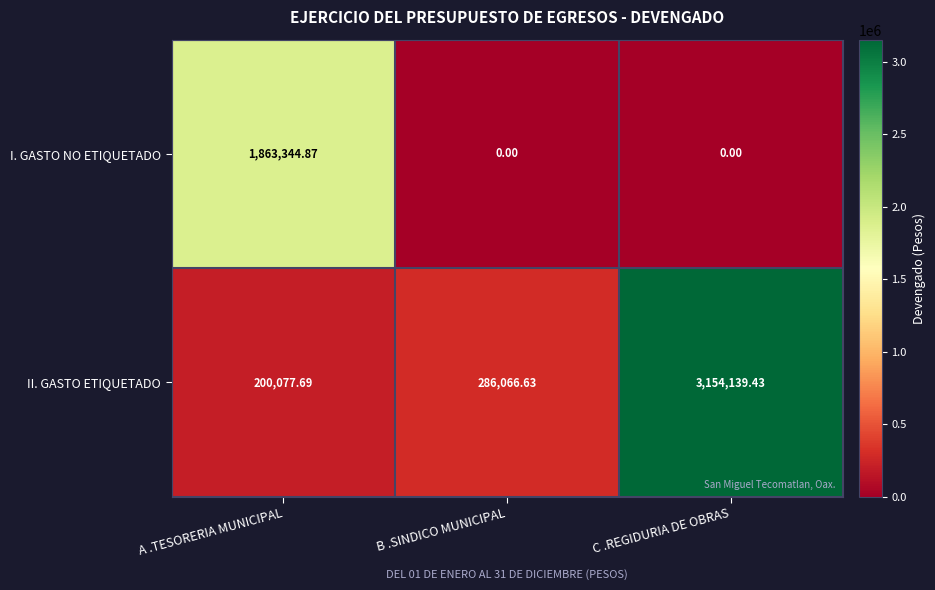

Which label corresponds to the largest value in the chart?

C .REGIDURIA DE OBRAS